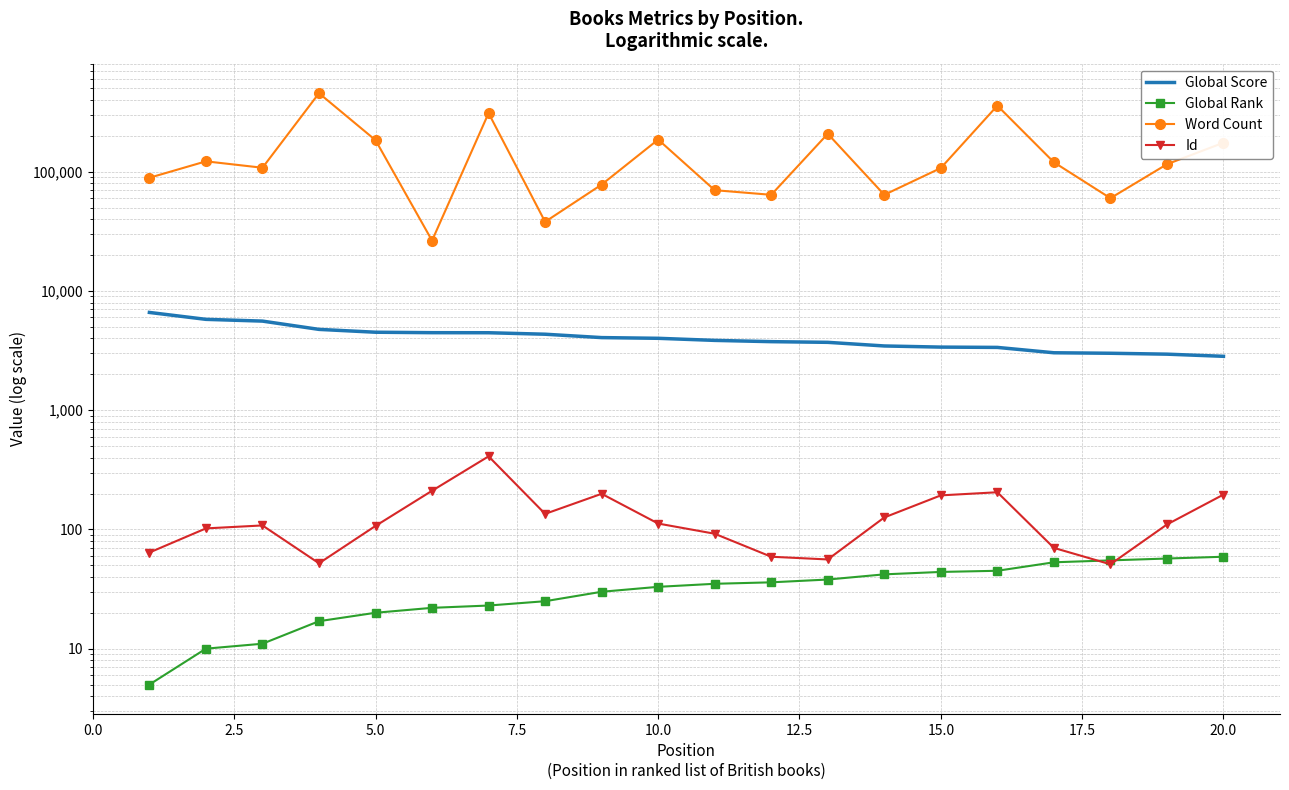

How many categories are shown in the chart?

20